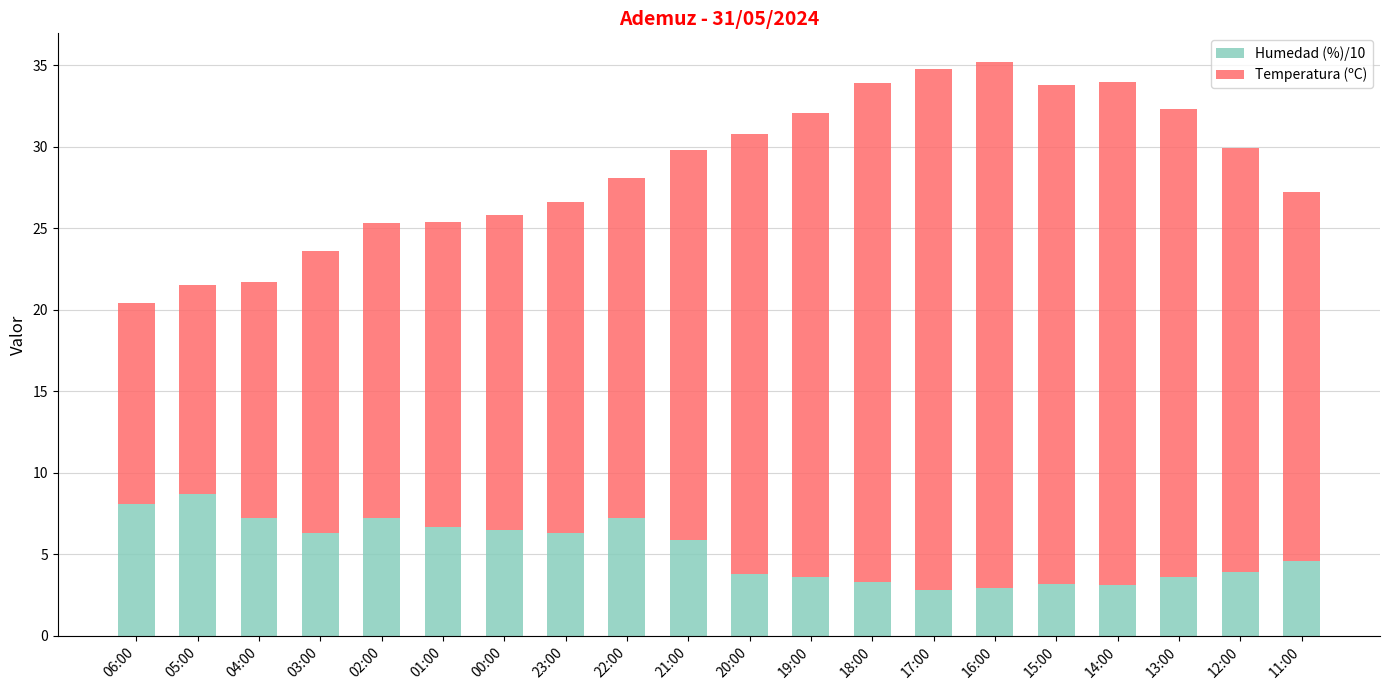

What is the average value of the Humedad (%)/10 series?

5.2